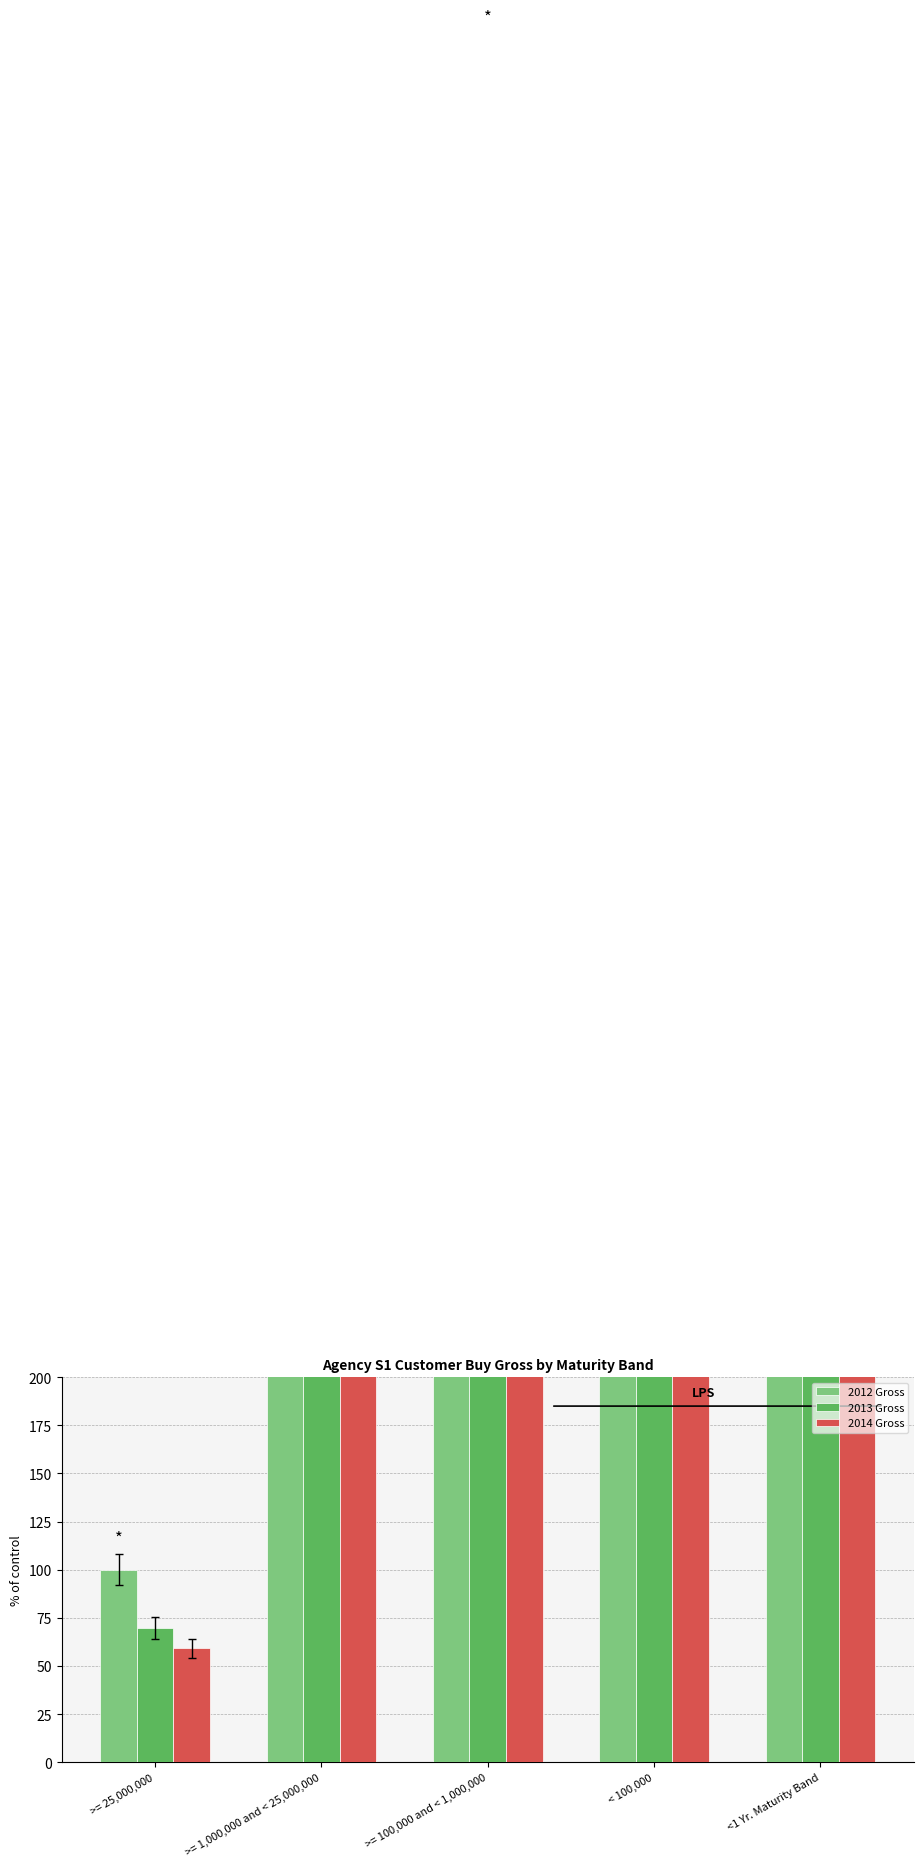

Reading right to left, extract all data points from this chart.

2012 Gross: <1 Yr. Maturity Band=427.0	< 100,000=1761.1	>= 100,000 and < 1,000,000=1062.0	>= 1,000,000 and < 25,000,000=1079.0	>= 25,000,000=100.0
2013 Gross: <1 Yr. Maturity Band=432.1	< 100,000=1620.2	>= 100,000 and < 1,000,000=831.4	>= 1,000,000 and < 25,000,000=783.0	>= 25,000,000=69.8
2014 Gross: <1 Yr. Maturity Band=382.2	< 100,000=1306.0	>= 100,000 and < 1,000,000=725.5	>= 1,000,000 and < 25,000,000=670.1	>= 25,000,000=59.1